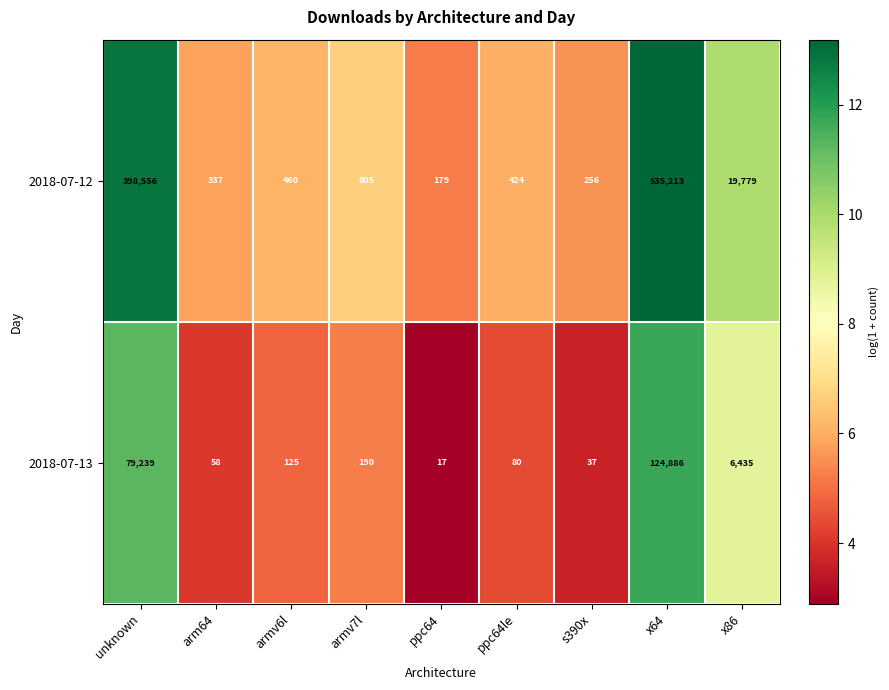

List the series in order of their peak value, lowest first.

2018-07-13, 2018-07-12